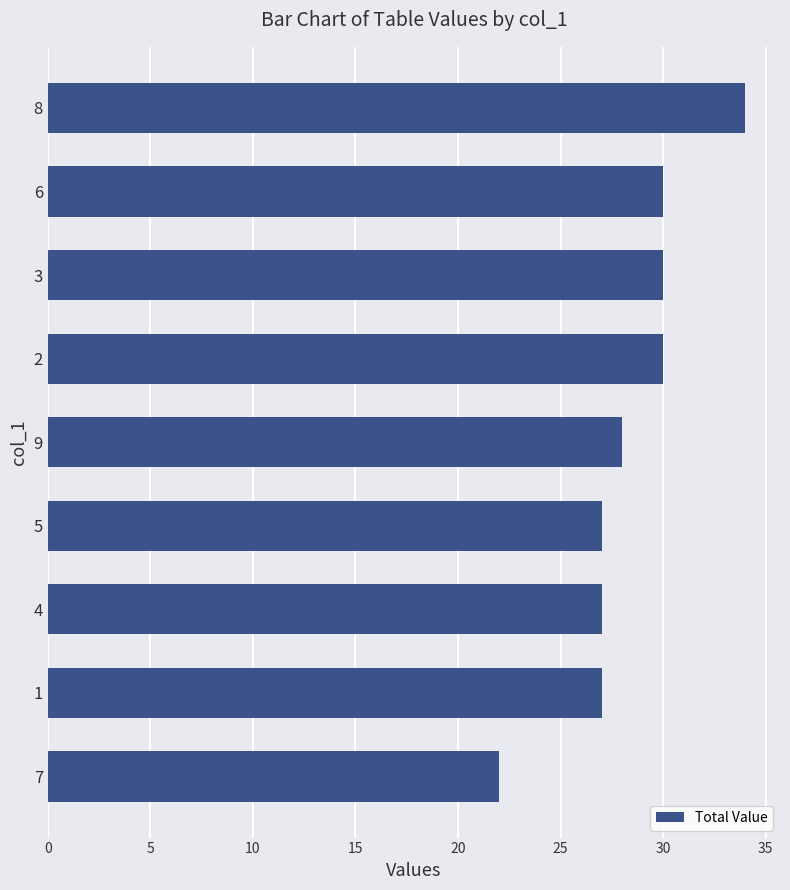

Are the bars horizontal?

Yes